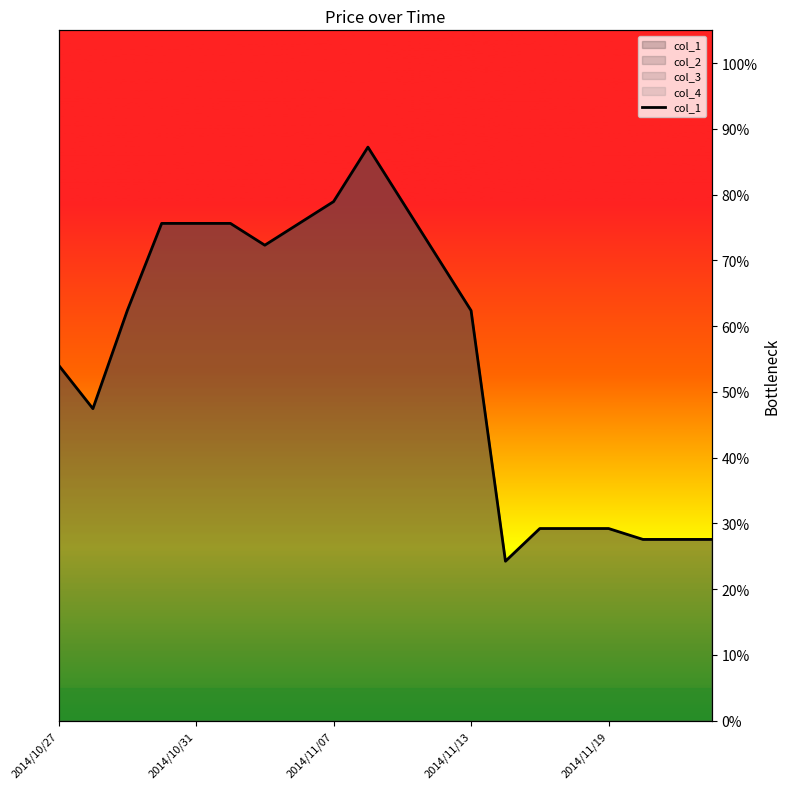

What is the smallest value displayed?

24.3